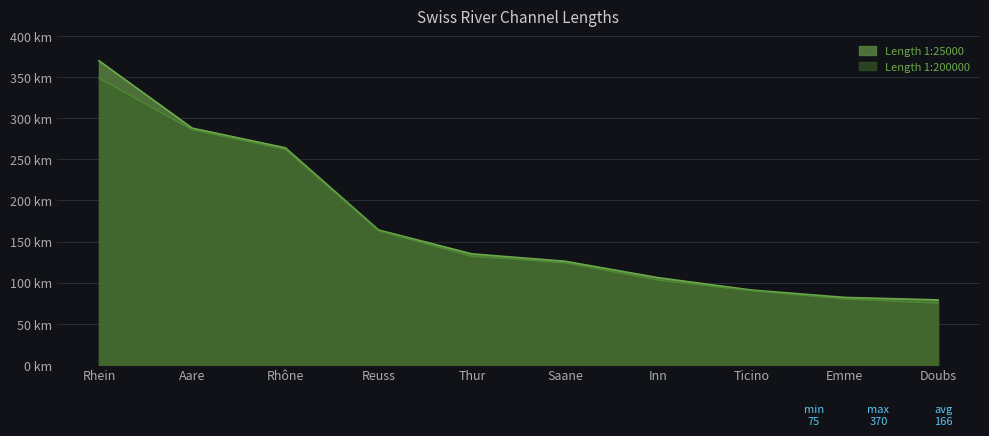

Which category has the highest value in the Length 1:200000 series?

Rhein